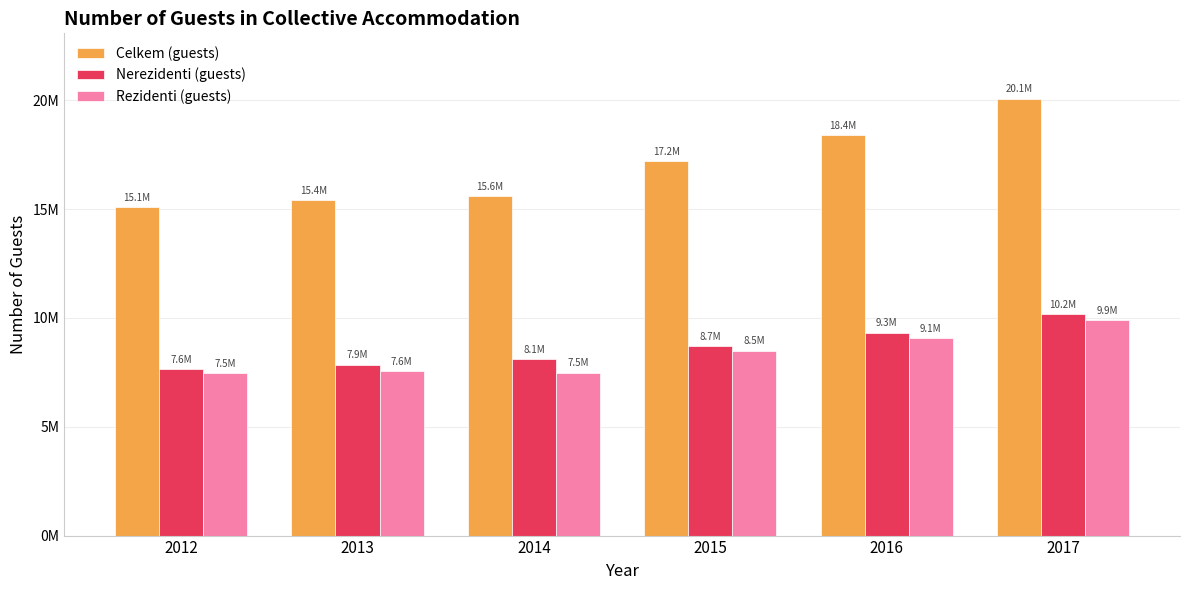

Rank the categories by Rezidenti (guests) value from highest to lowest.

2017, 2016, 2015, 2013, 2014, 2012